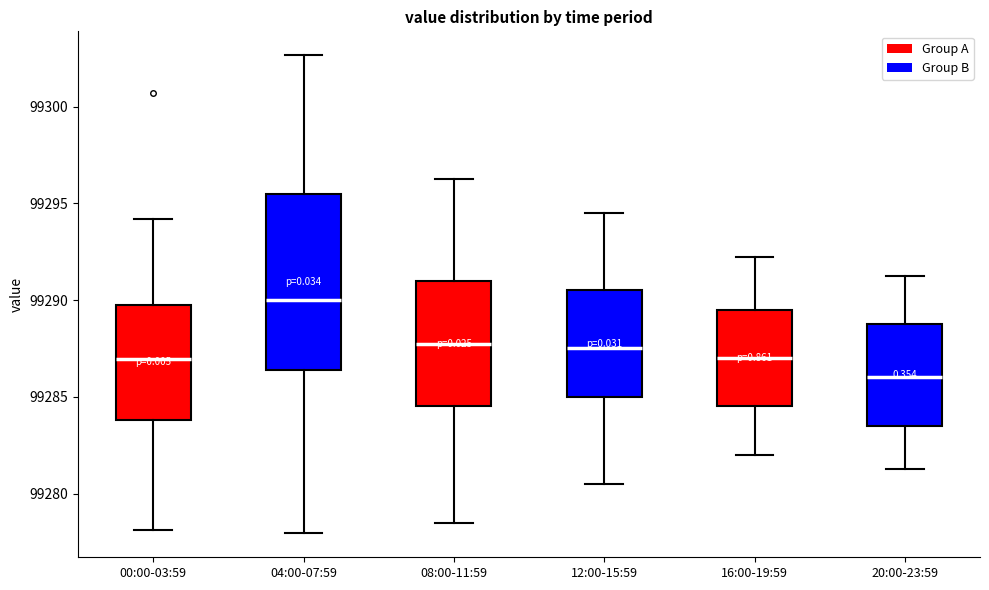

Which box is the tallest, from its lower edge to its upper edge?

04:00-07:59